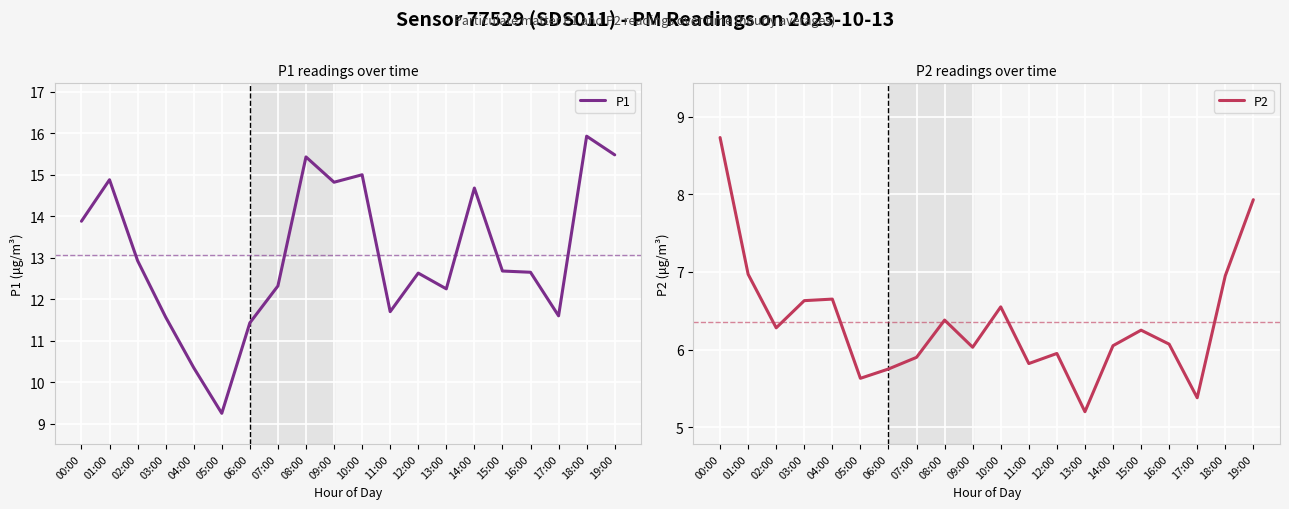

What is the maximum value for P2?

8.7